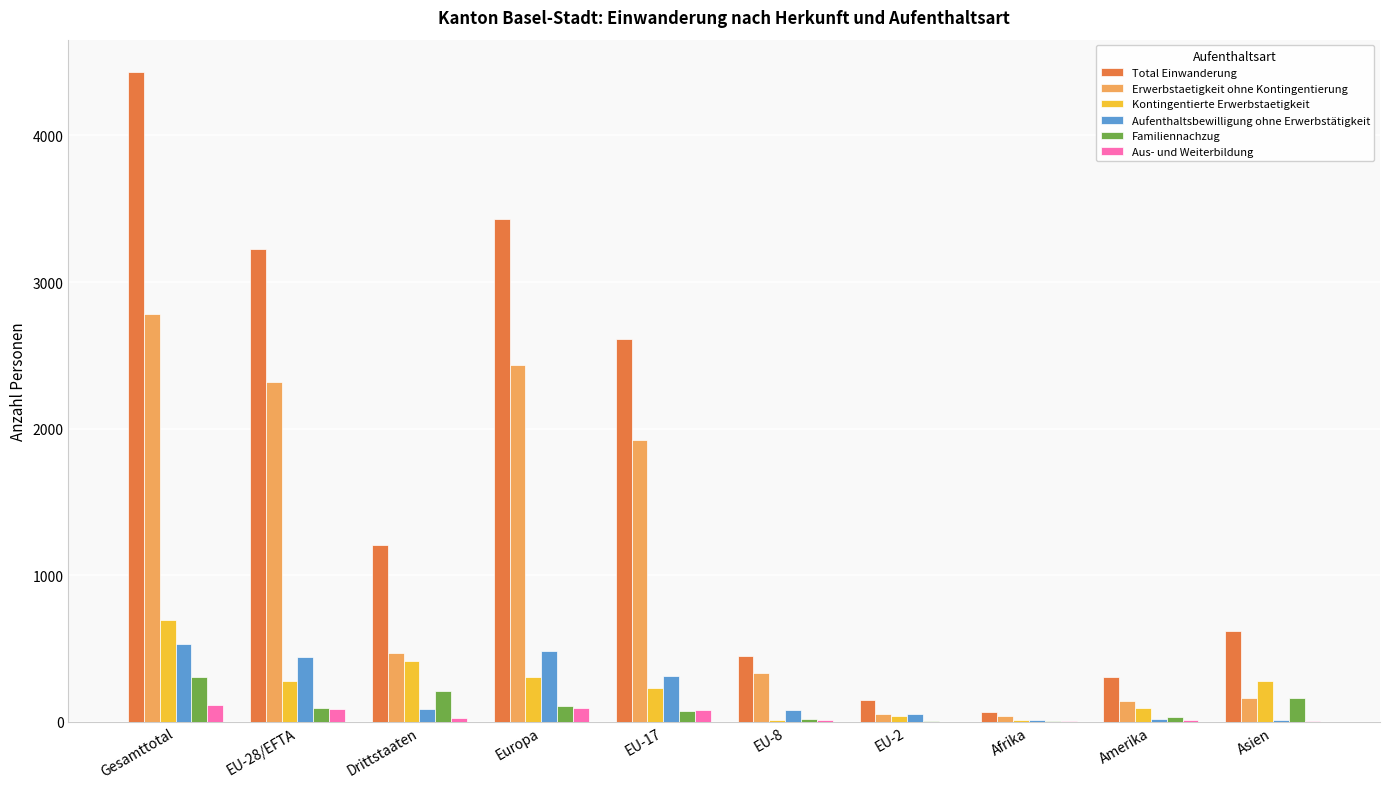

What is the sum of all Total Einwanderung values?

16489